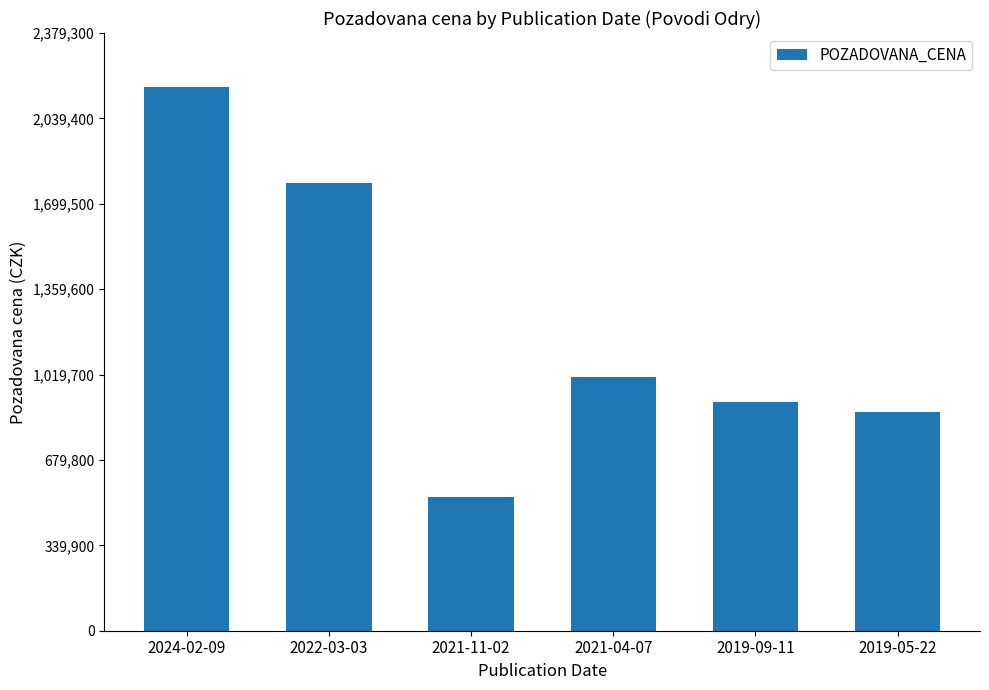

Reading left to right, what are all the values shown in this chart?

2024-02-09=2163000	2022-03-03=1782500	2021-11-02=532260	2021-04-07=1010000	2019-09-11=910520	2019-05-22=869340